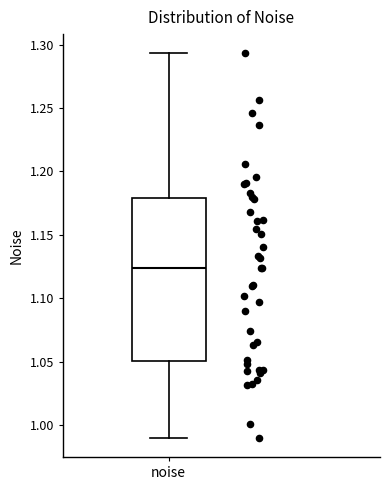

Transcribe this box plot: give where the median line is, the range the box spans, and where the two whiskers end, as read against the y-axis. The values are not printed on the chart, so give them approximately, as read against the axis.

median 1.125, box 1.050 to 1.180, whiskers 0.990 to 1.295